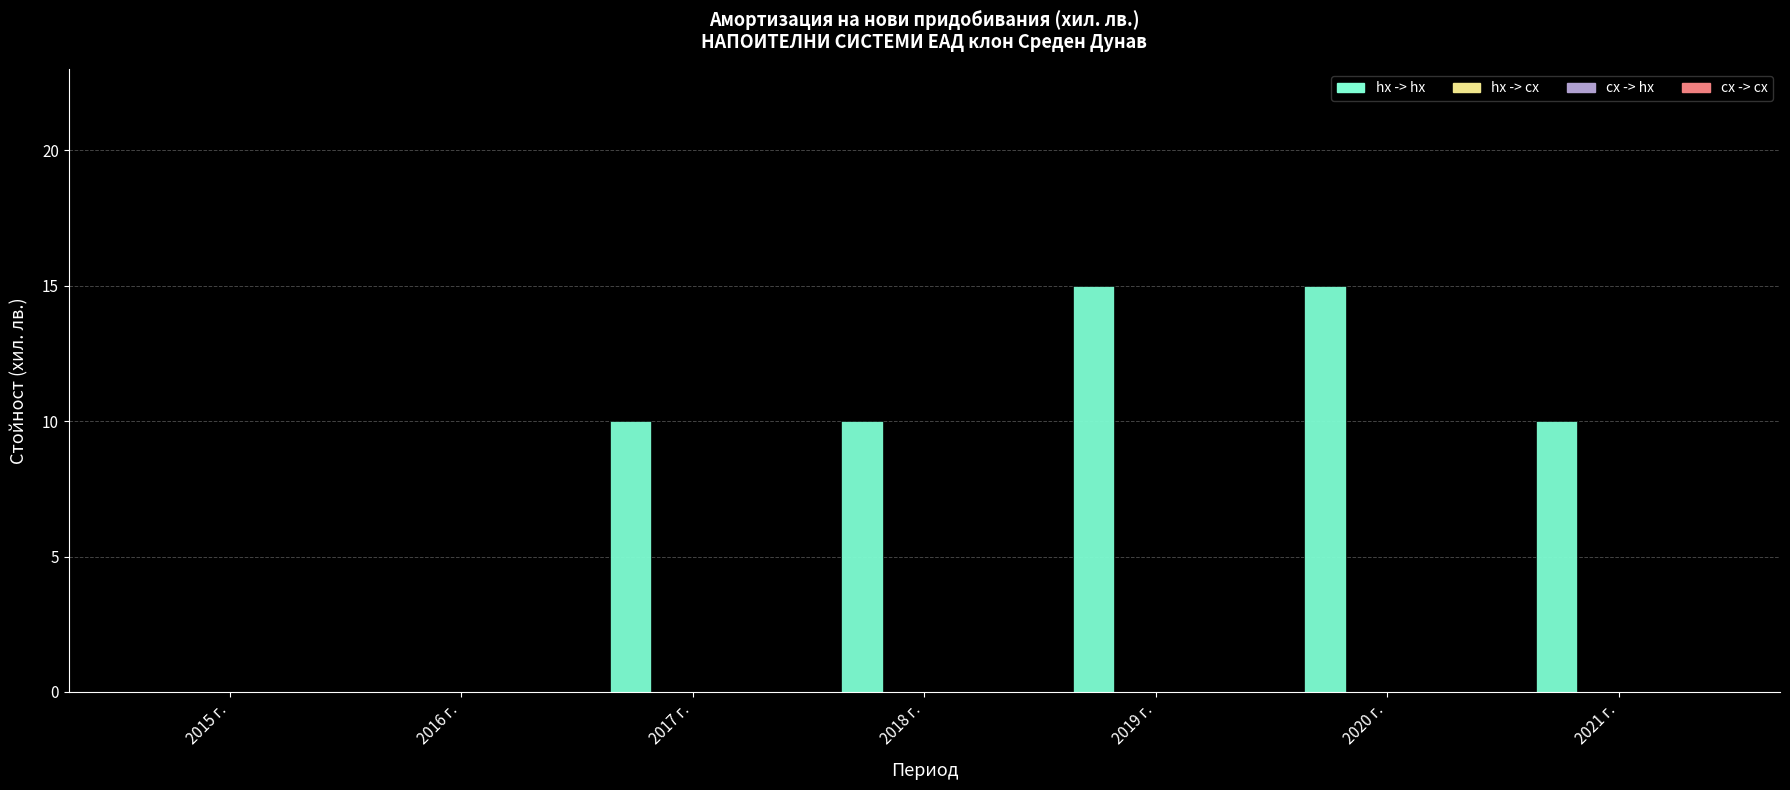

What is the sum of all values?

60